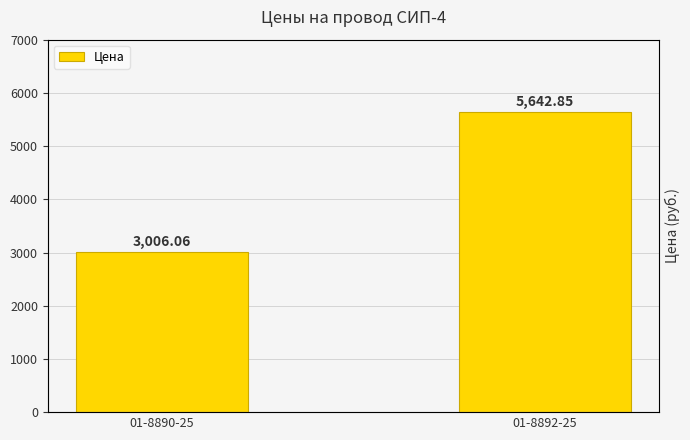

True or false: the data shows 3006.1 at 01-8890-25.

True